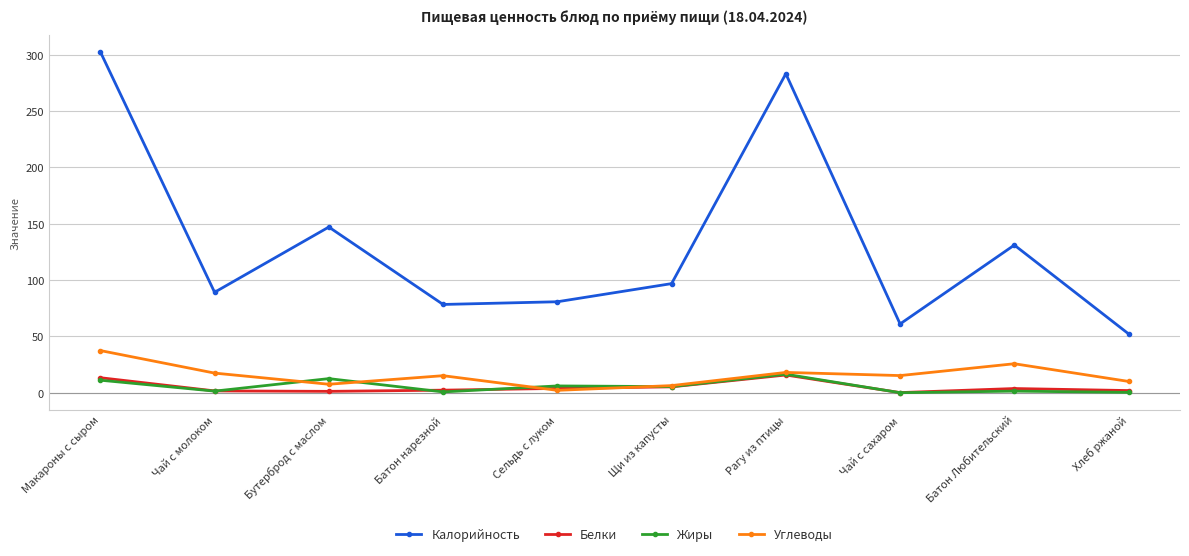

The value of Калорийность at Бутерброд с маслом is 147.0. True or false?

True